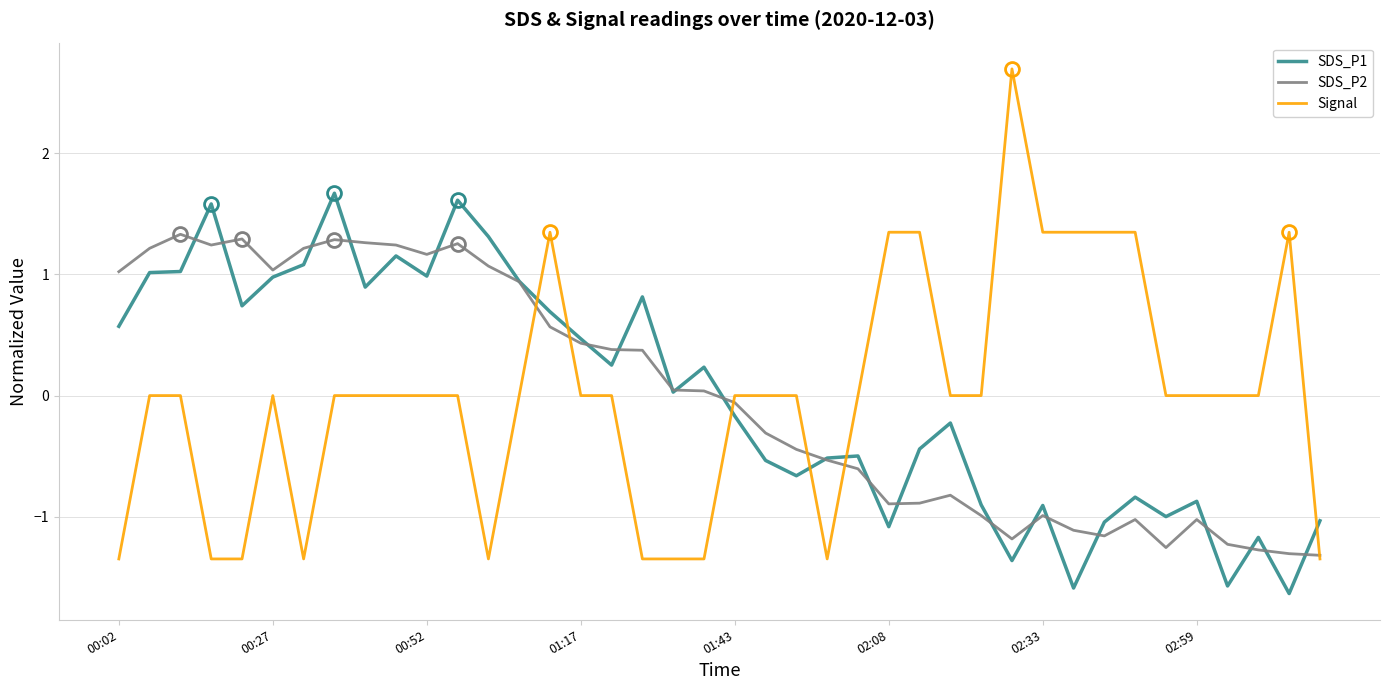

What is the minimum value for SDS_P1?

-1.6